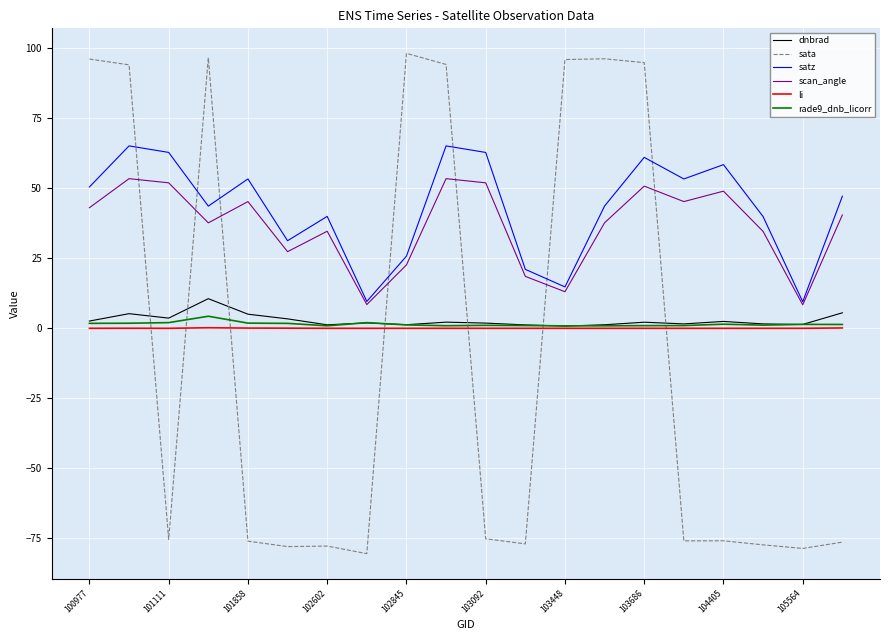

What is the maximum value shown in the chart?

98.2